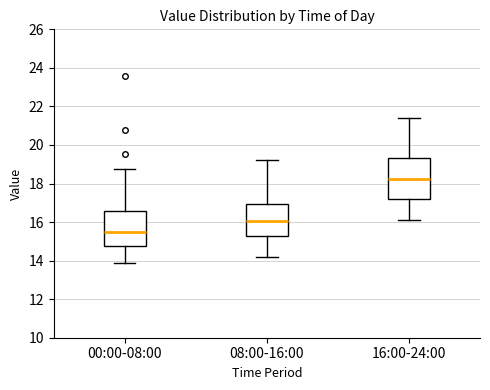

Which box has the lowest median line?

00:00-08:00